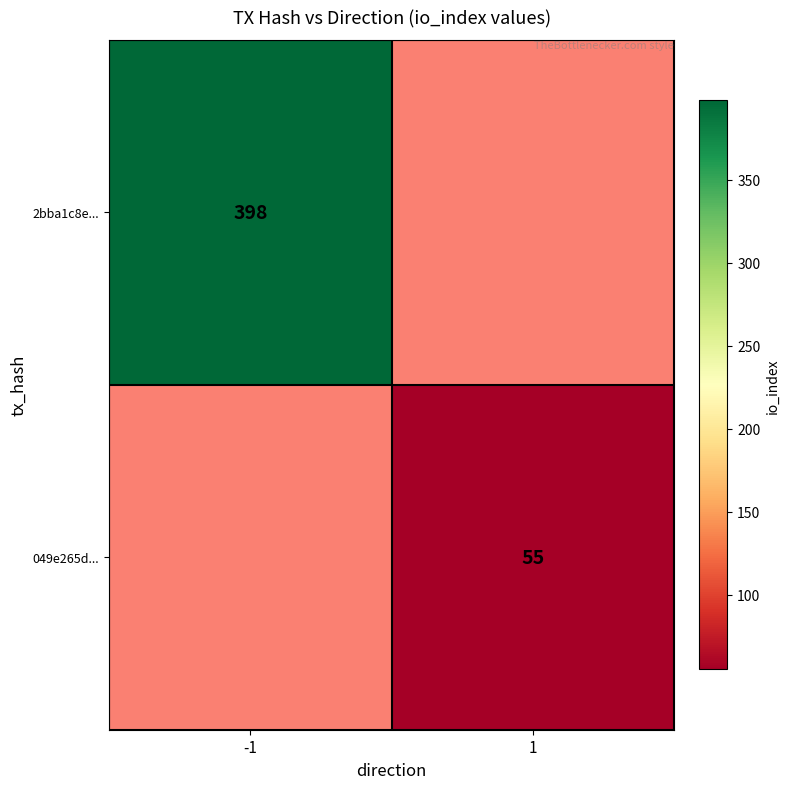

The value of 049e265d... at 1 is 55. True or false?

True